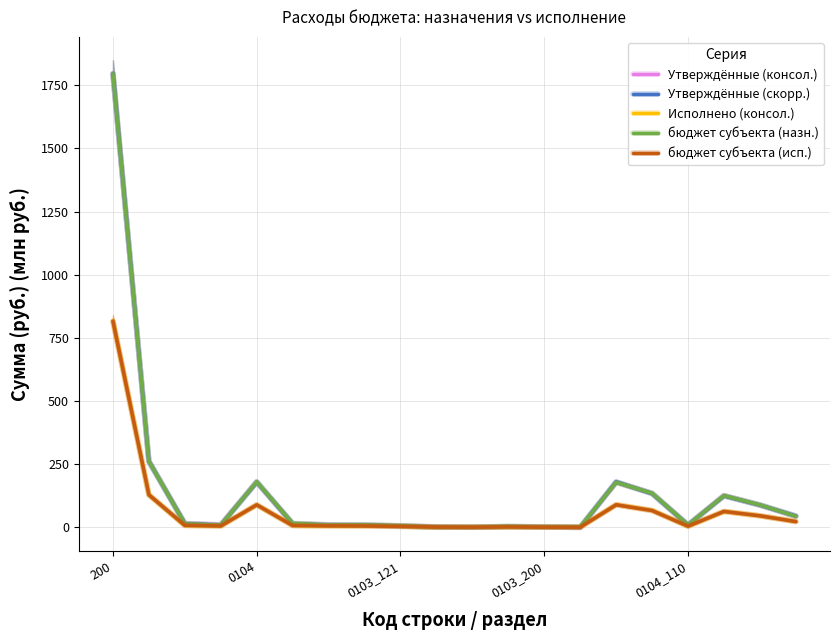

Is it true that Утверждённые (скорр.) equals 178.9 at 0104?

True